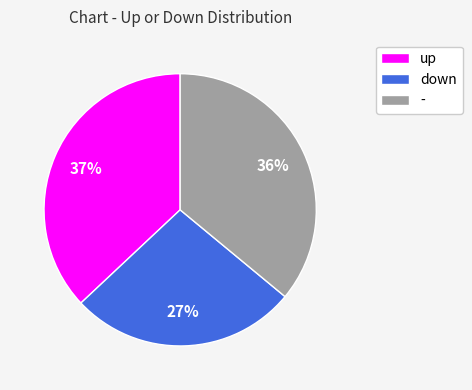

Combined, do up and - account for over 50%?

Yes